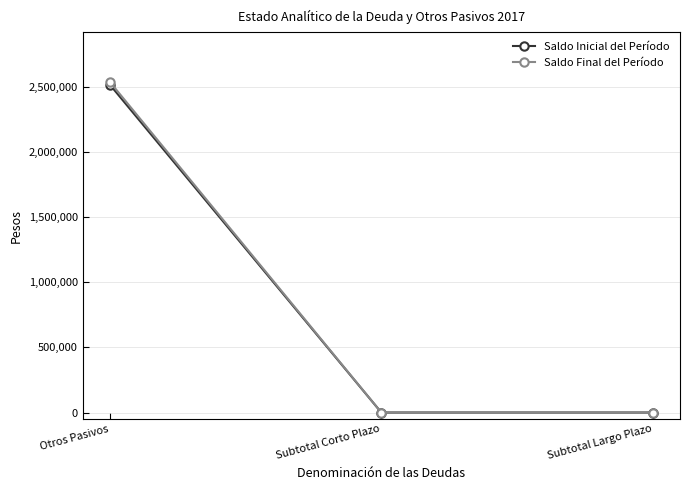

What is the label of the 1st point from the left?

Otros Pasivos